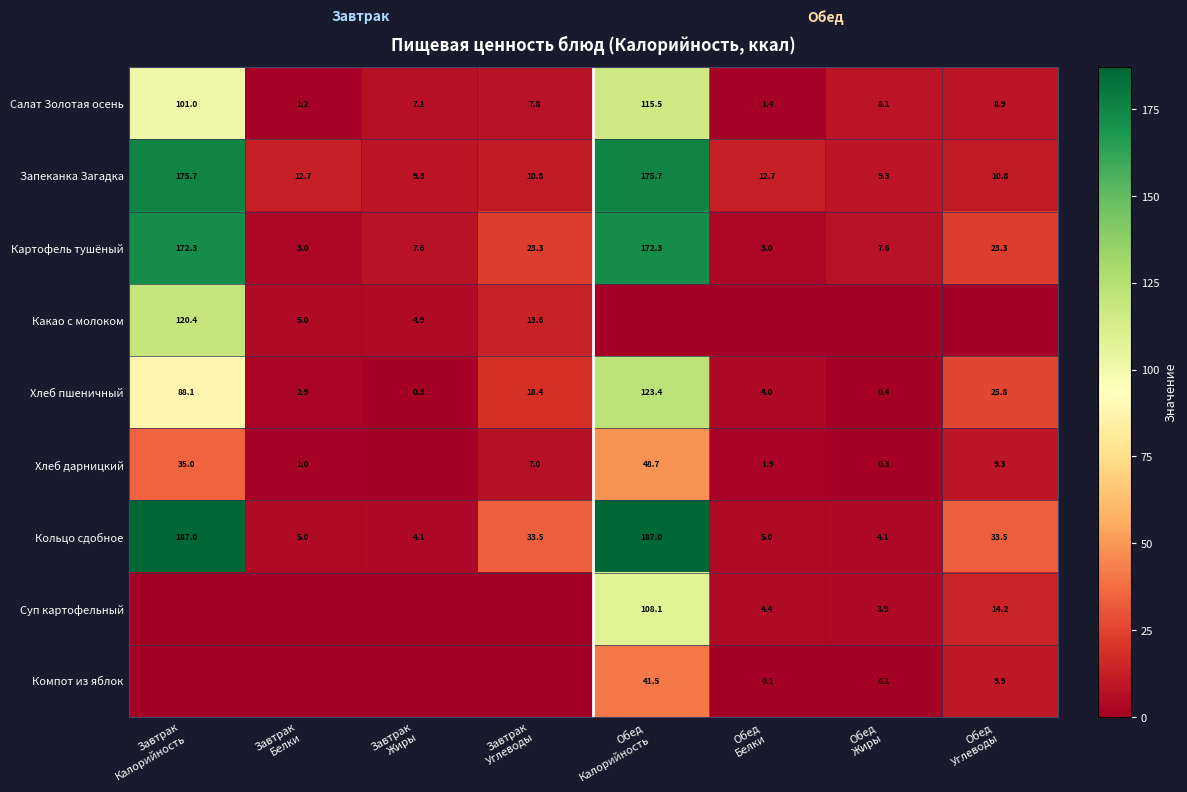

What is the sum of all Кольцо сдобное values?

459.2